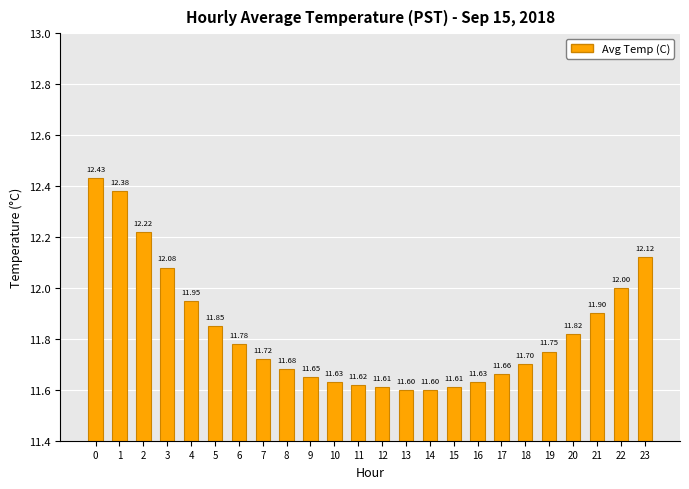

The chart shows a value of 12.1 at 23. True or false?

True